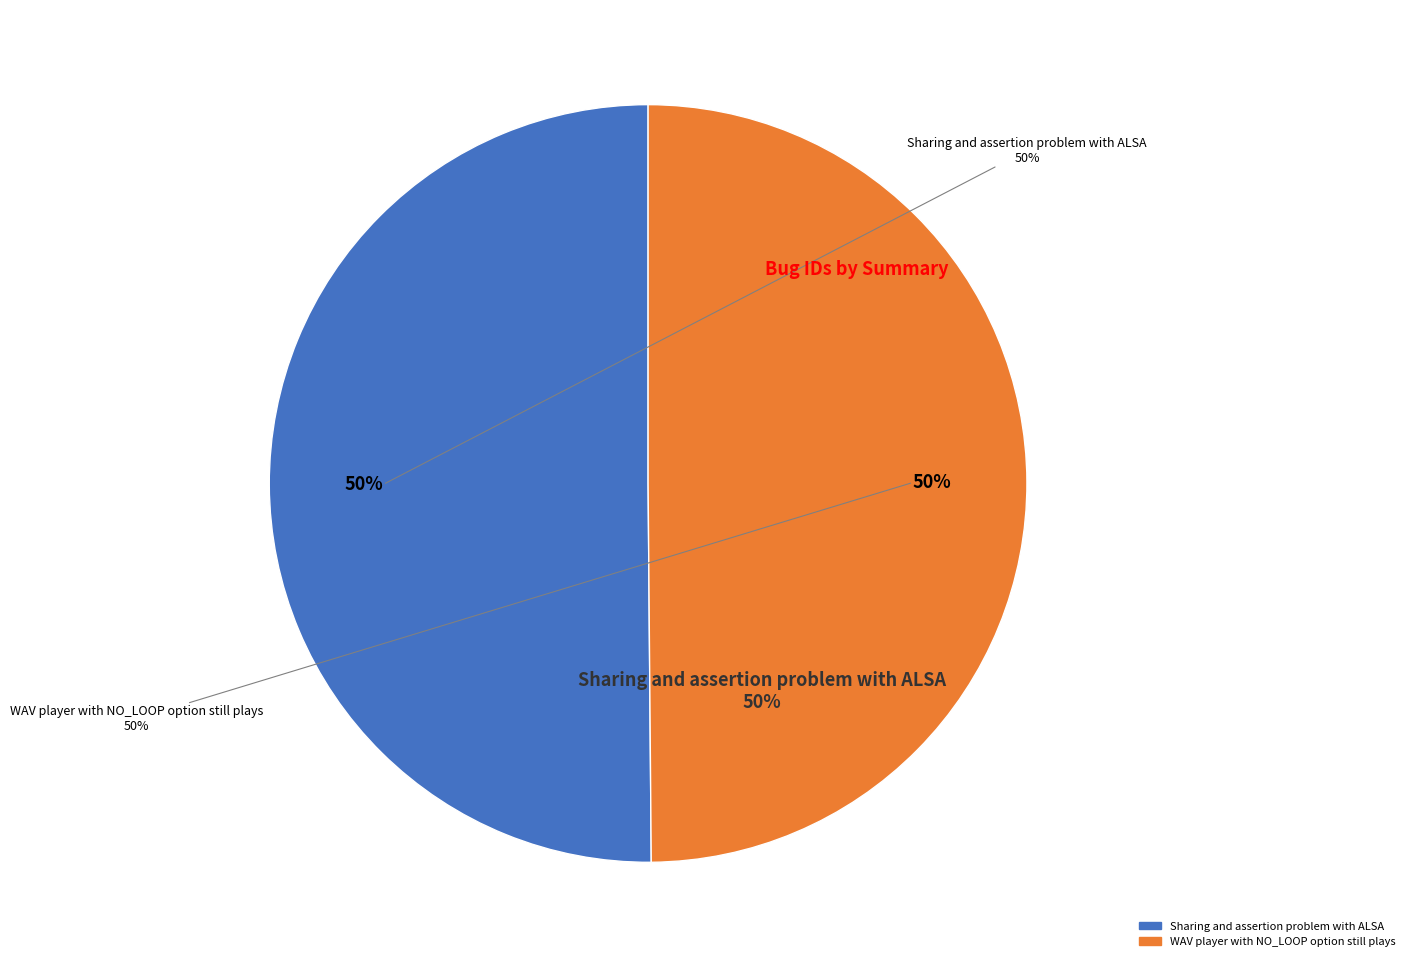

How many segments does this pie chart have?

2